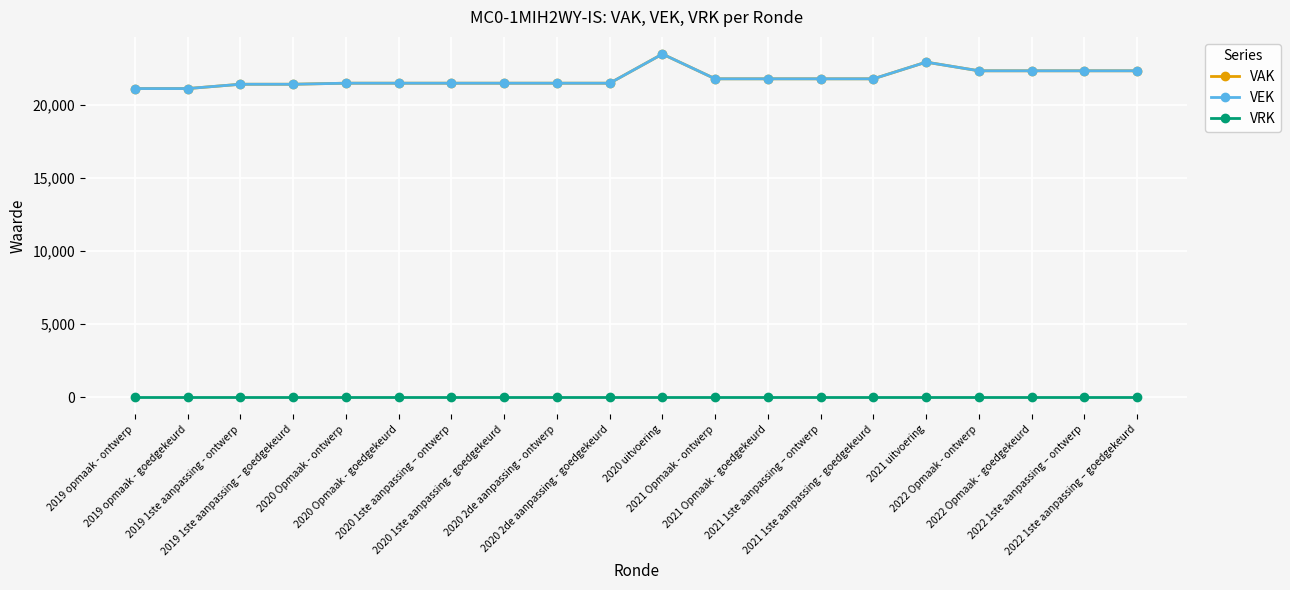

What is the label of the 2nd point from the left?

2019 opmaak - goedgekeurd